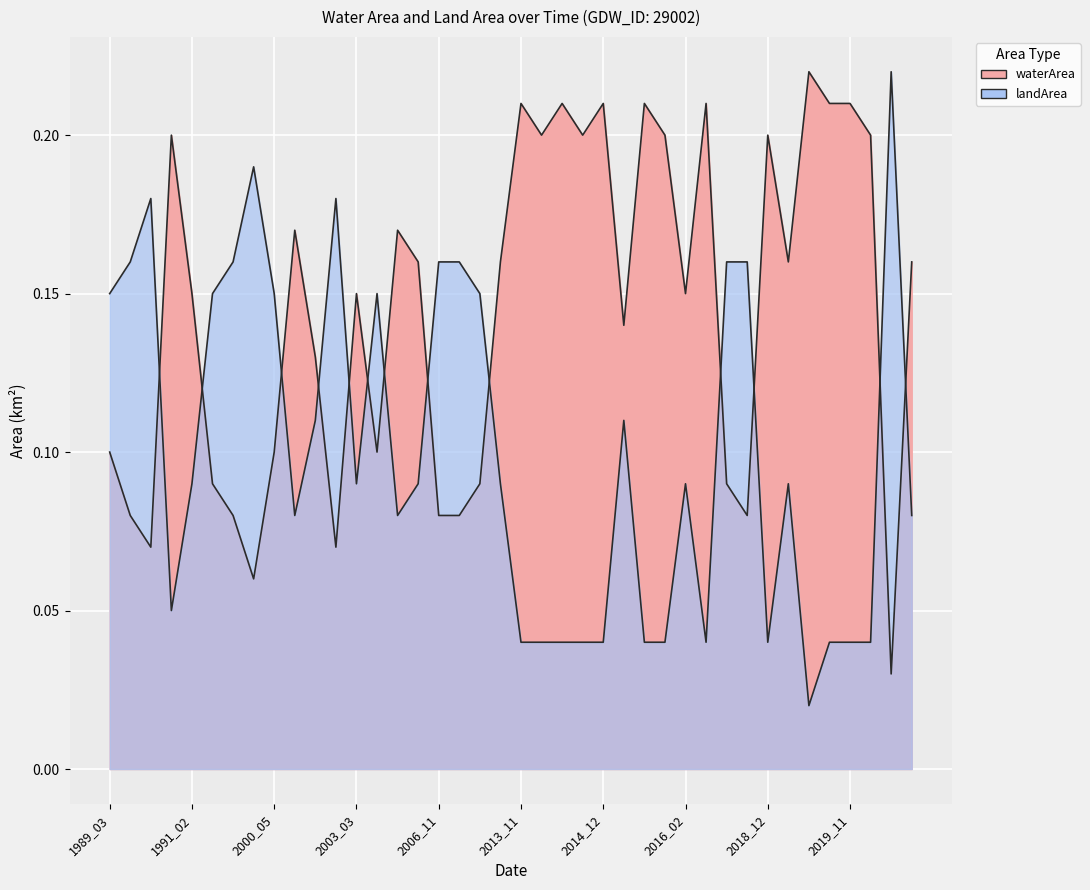

Reading left to right, list all the values displayed in this chart.

waterArea: 0.1	0.1	0.2	0.2	0.1	0.2	0.1	0.1	0.1	0.1	0.0	0.1	0.1	0.1	0.1	0.1	0.1	0.2	0.2	0.2	0.2	0.2	0.2	0.2	0.2	0.2	0.2	0.2	0.2	0.2	0.2	0.2	0.2	0.1	0.1	0.1	0.1	0.1	0.1	0.2
landArea: 0.1	0.1	0.1	0.1	0.1	0.1	0.2	0.2	0.1	0.1	0.2	0.1	0.1	0.1	0.1	0.1	0.2	0.0	0.0	0.0	0.0	0.0	0.0	0.0	0.0	0.0	0.0	0.0	0.0	0.0	0.1	0.1	0.1	0.2	0.2	0.2	0.2	0.2	0.2	0.1